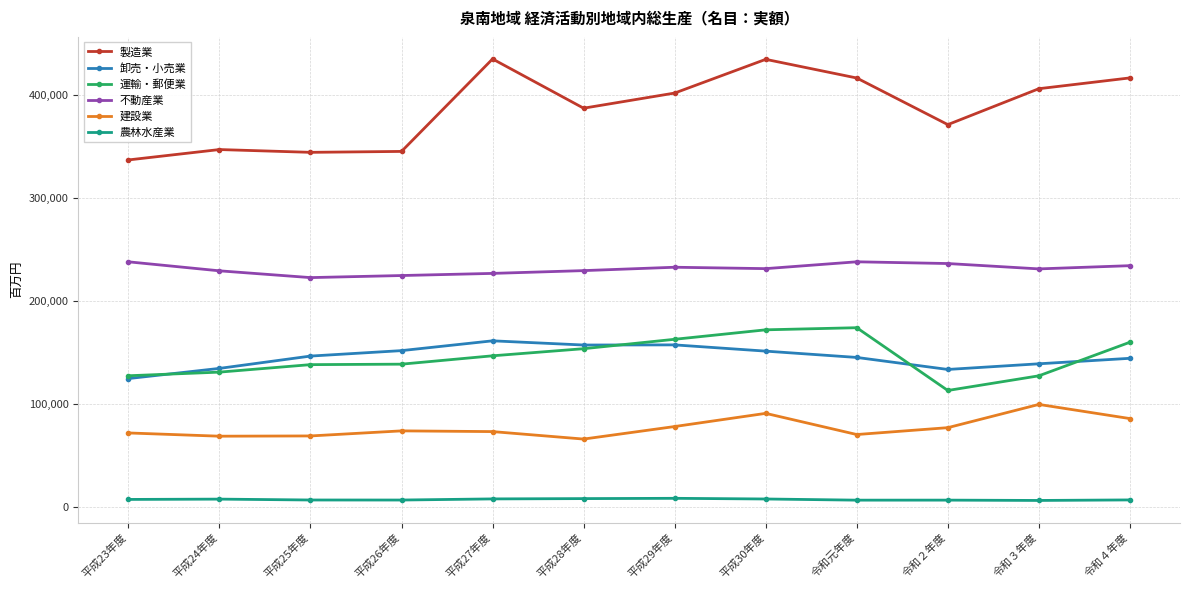

How many interior local valleys does the 建設業 series have?

3